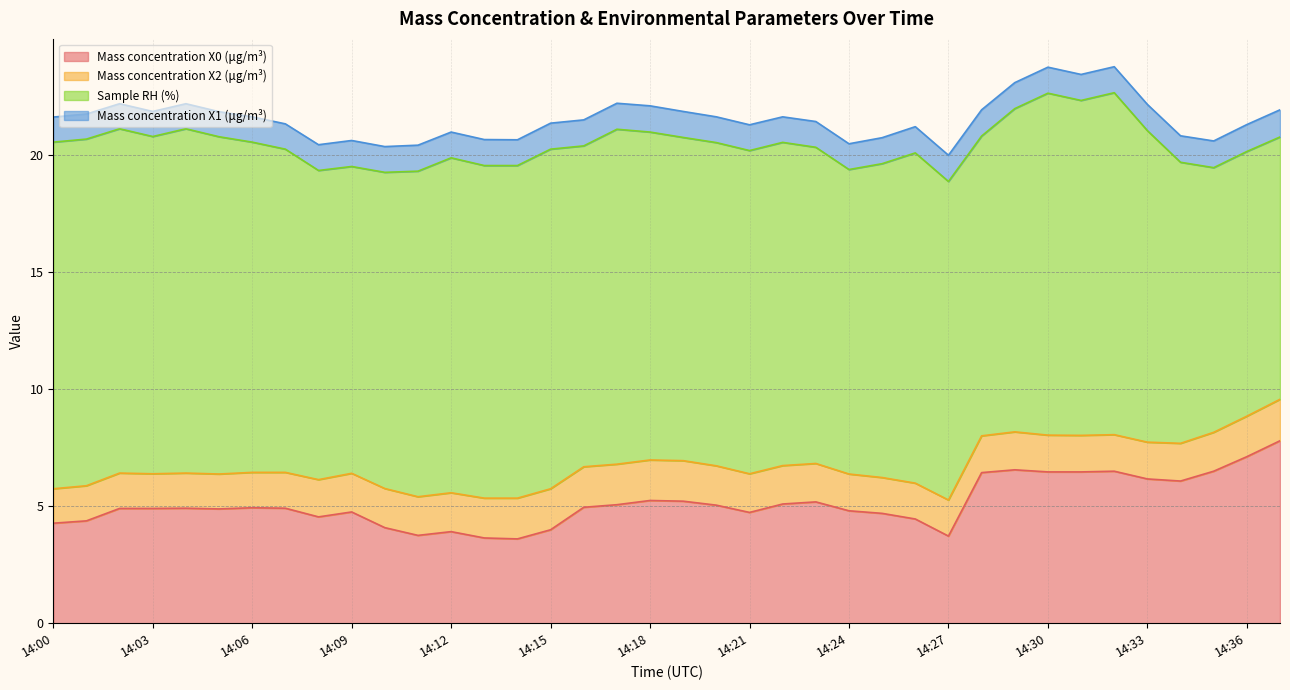

How many values in the Mass concentration X0 (μg/m³) series exceed 4?

32